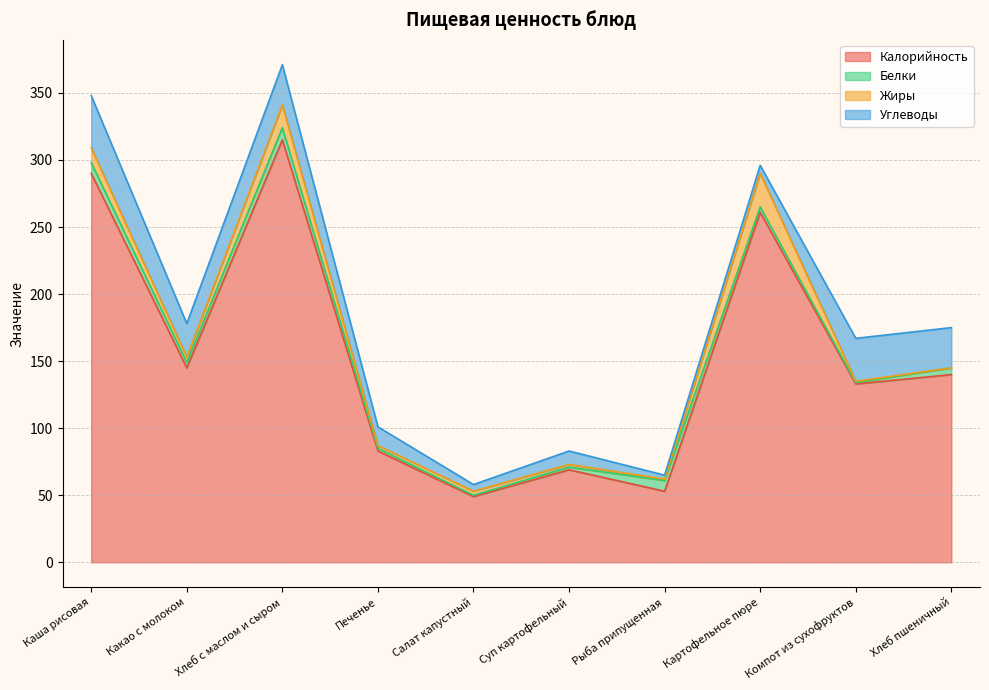

True or false: Калорийность and Белки cross at least once.

False